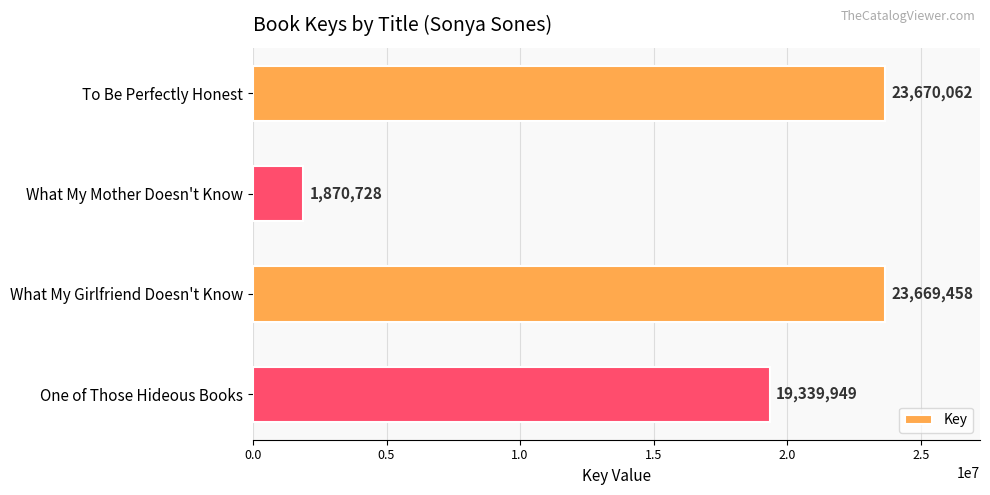

Rank the categories by value from highest to lowest.

To Be Perfectly Honest, What My Girlfriend Doesn't Know, One of Those Hideous Books, What My Mother Doesn't Know